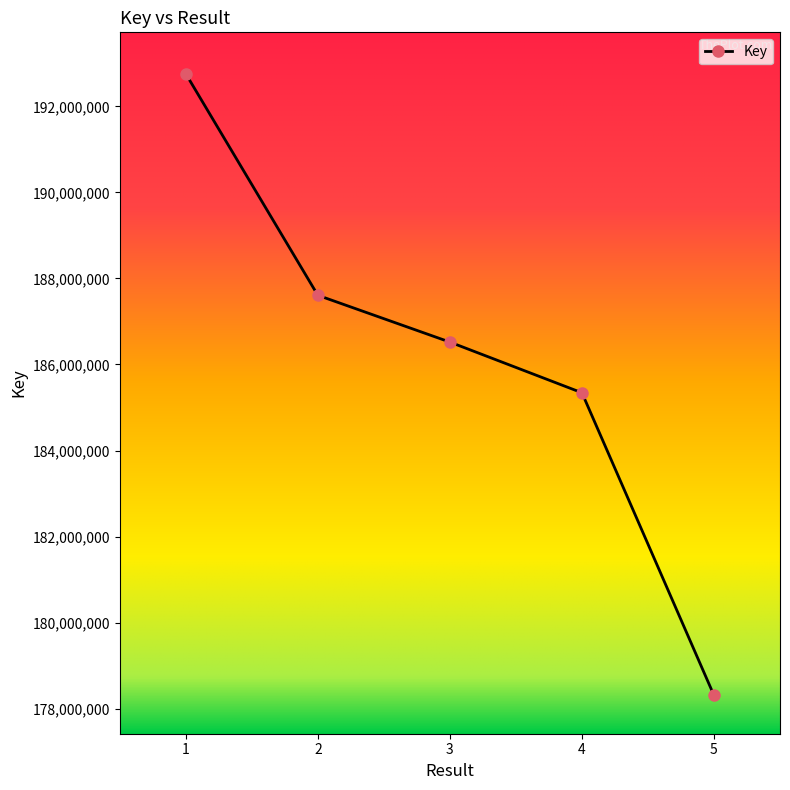

What is the smallest value displayed?

178308210